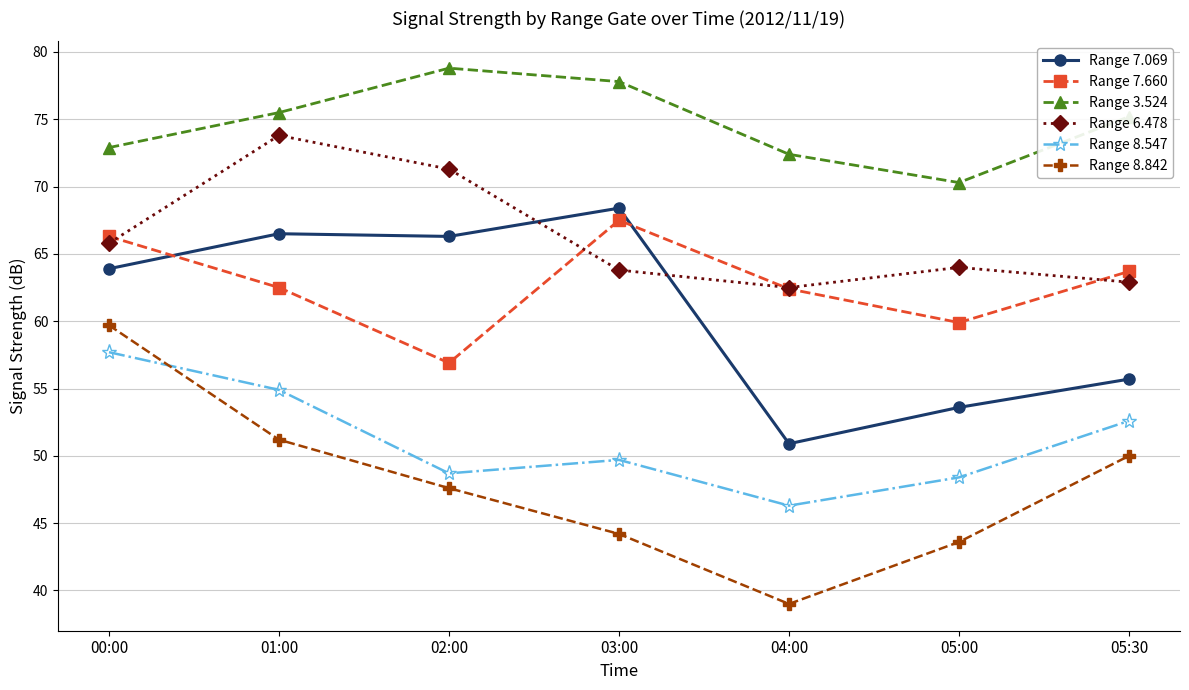

At which category does Range 8.547 reach its first local peak?

03:00